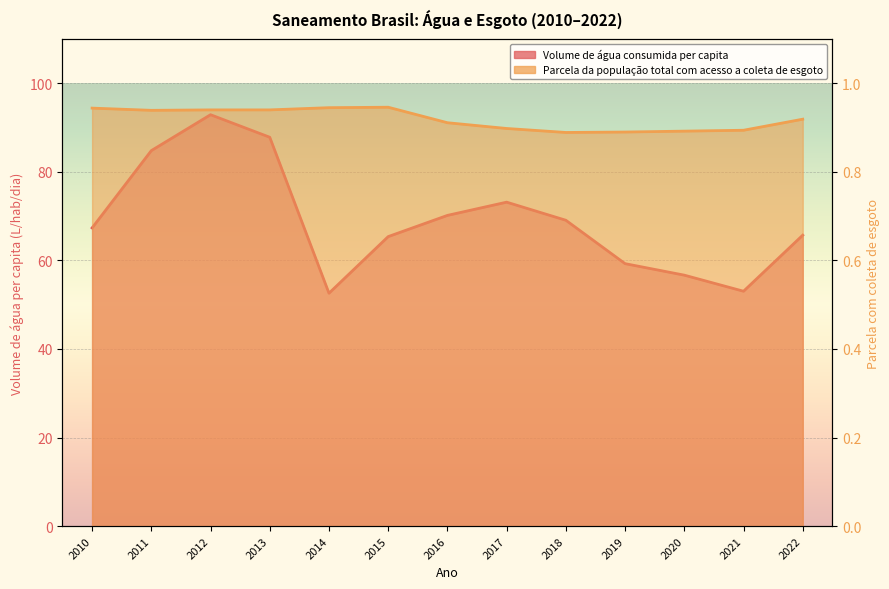

Rank the series by their average value, from lowest to highest.

Parcela da população total com acesso a coleta de esgoto, Volume de água consumida per capita